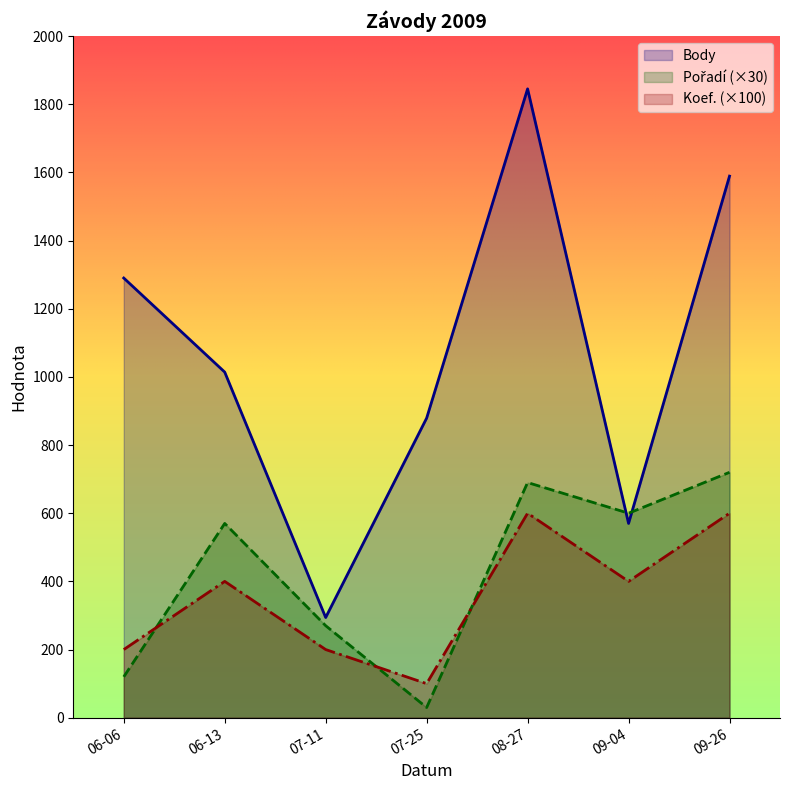

What value does the Body series have at 06-13, to the nearest 100?

1000